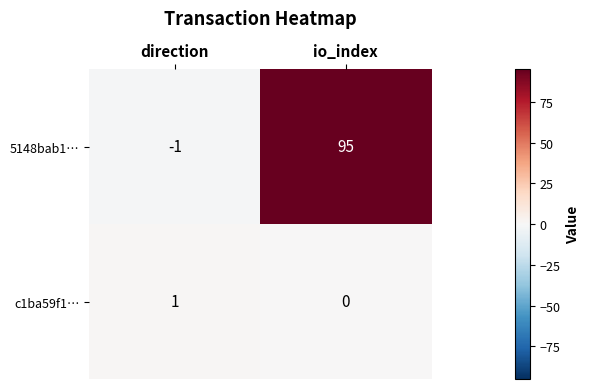

Where is 5148bab1… nearest to the value 47?

direction